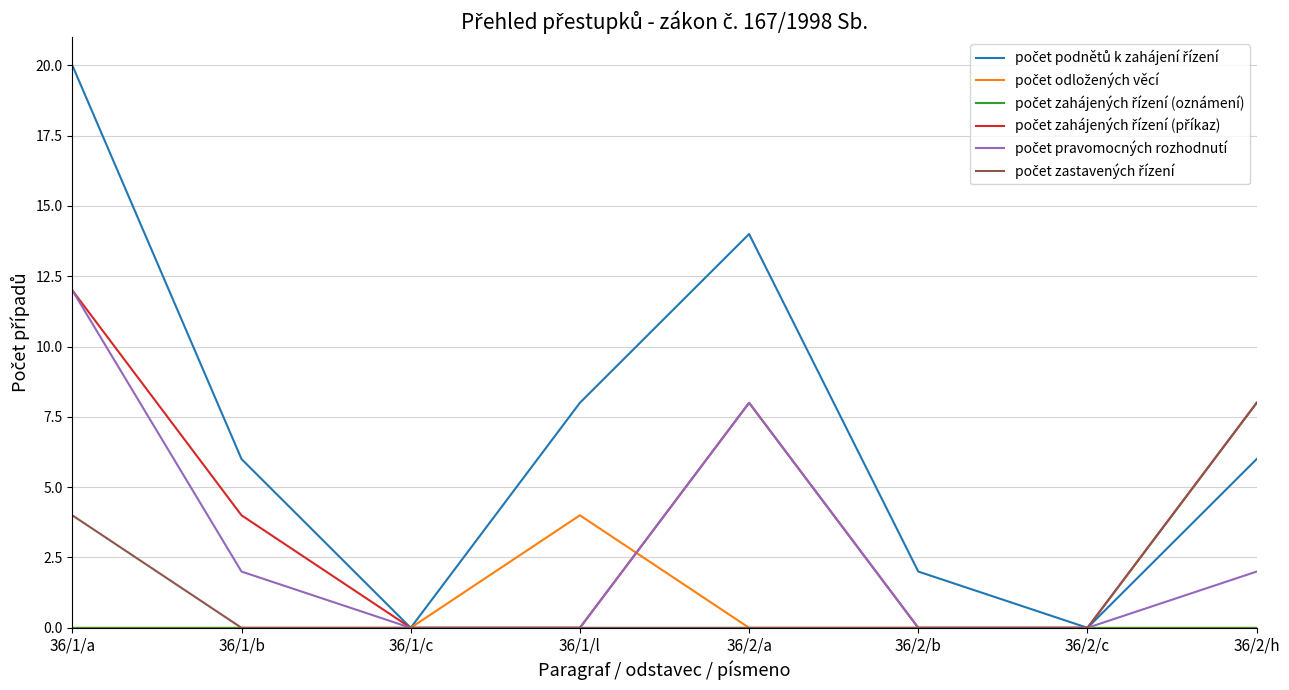

What is the maximum value shown in the chart?

20